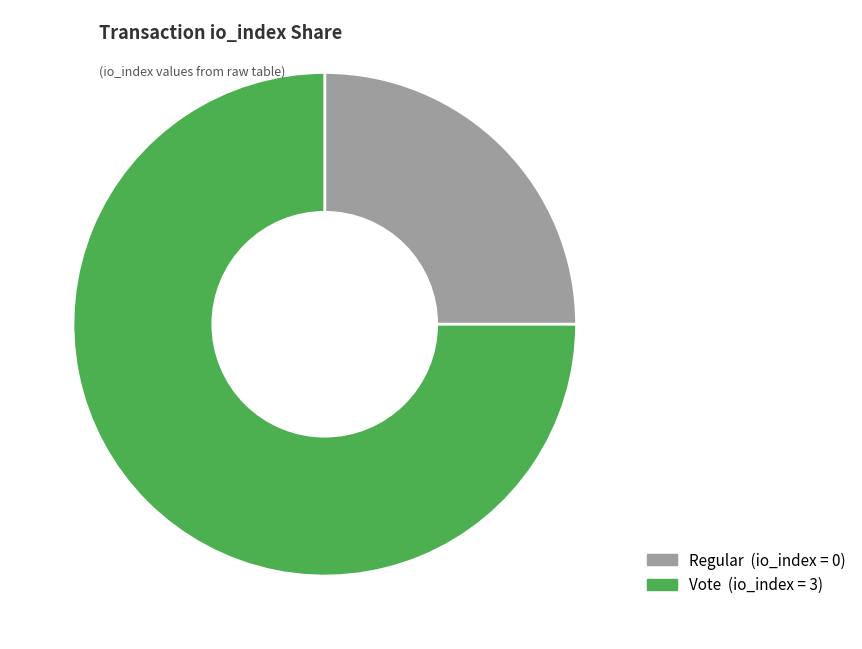

To the nearest percent, what is the difference between the largest and smallest slice percentages?

50%